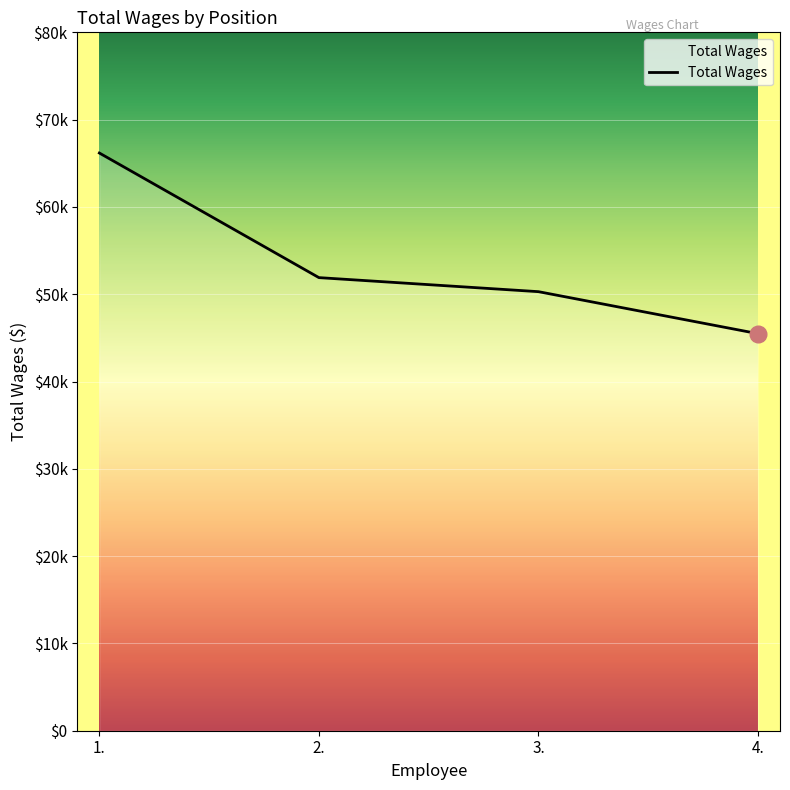

Does the chart have visible grid lines?

Yes